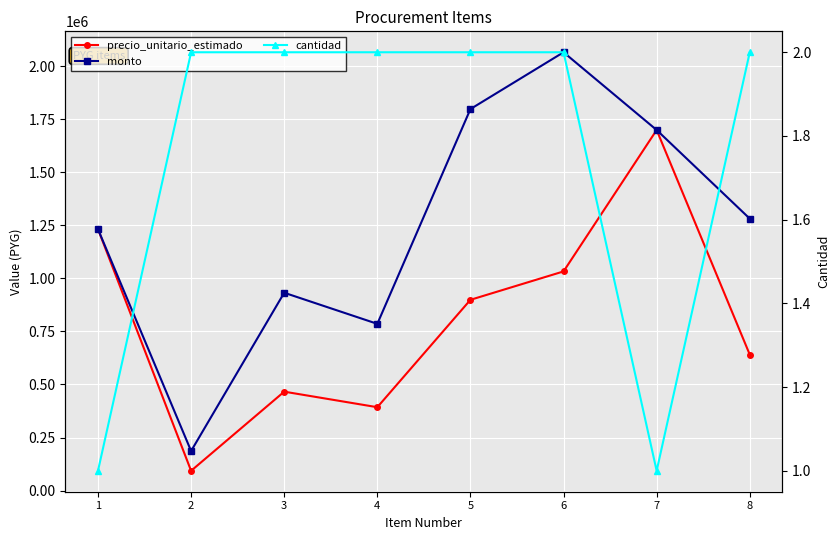

Rank the categories by precio_unitario_estimado value from highest to lowest.

7, 1, 6, 5, 8, 3, 4, 2